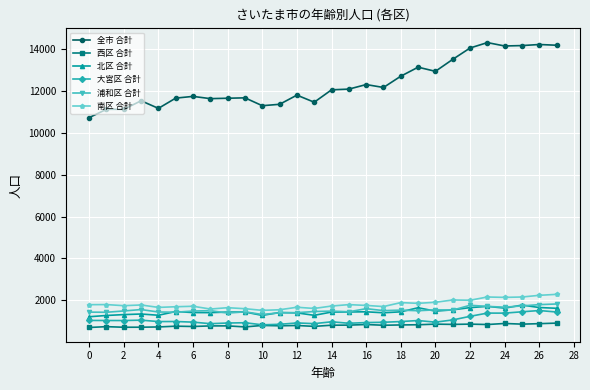

What are all the series names shown in the legend?

全市 合計, 西区 合計, 北区 合計, 大宮区 合計, 浦和区 合計, 南区 合計